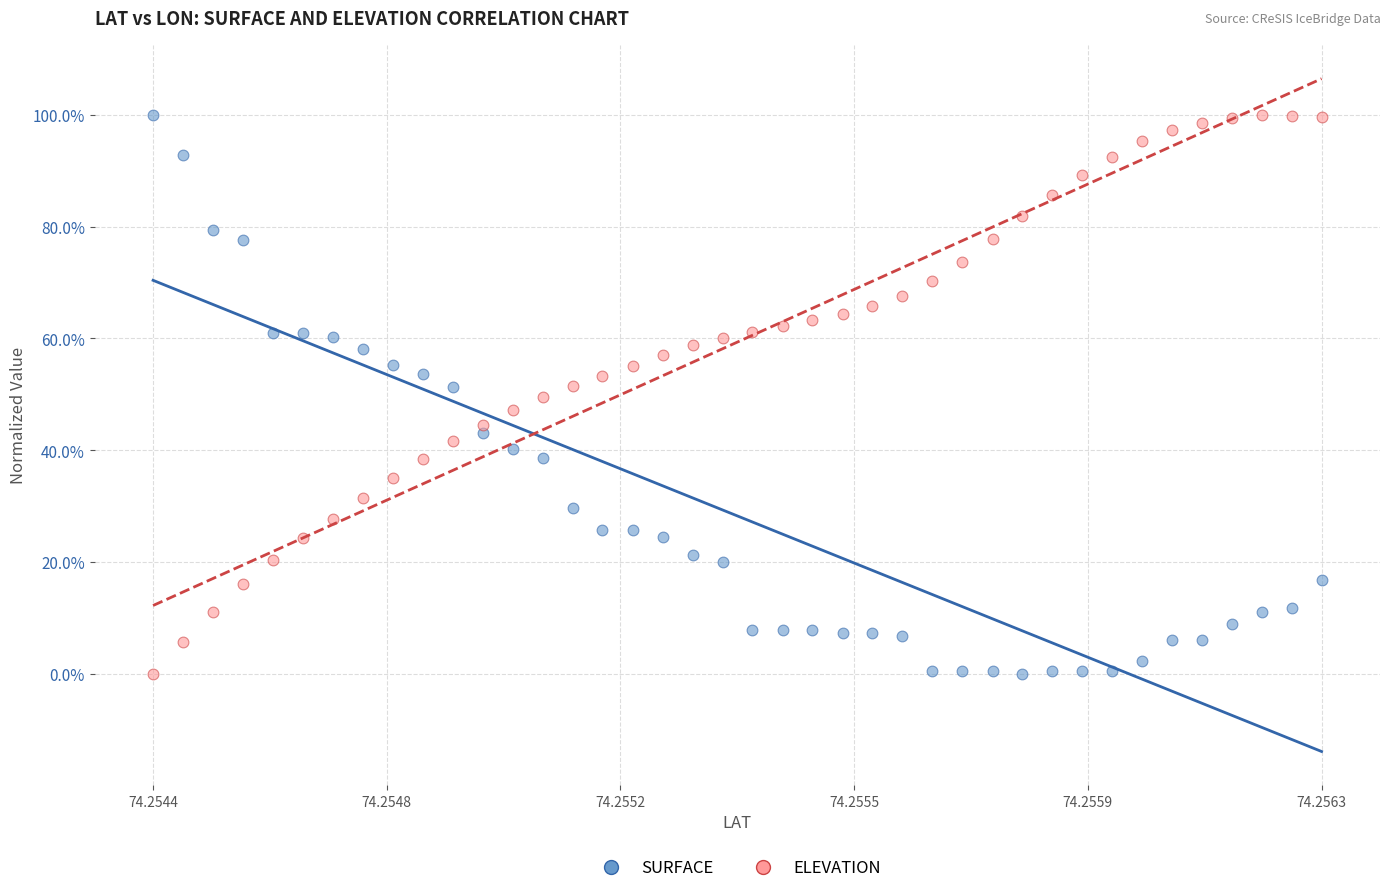

What are all the series names shown in the legend?

SURFACE, ELEVATION